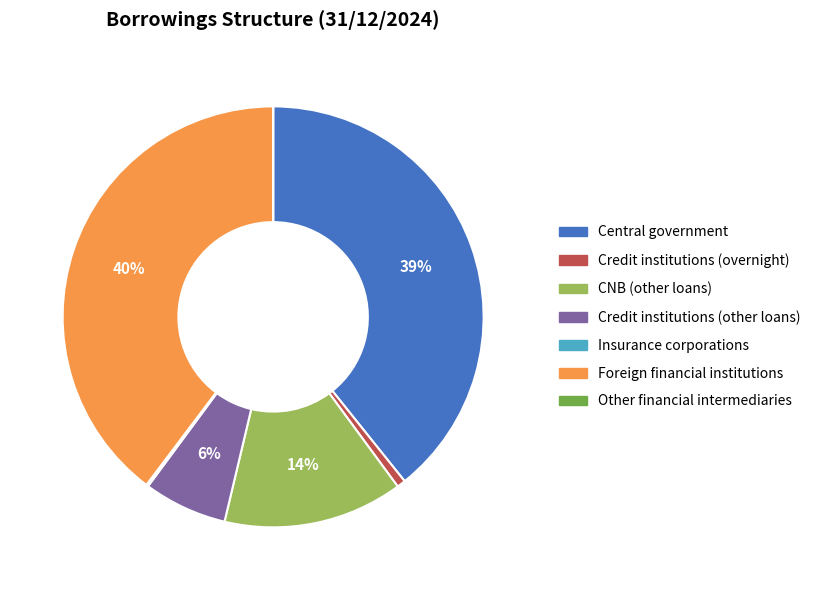

The CNB (other loans) slice represents 25% of the pie. True or false?

False